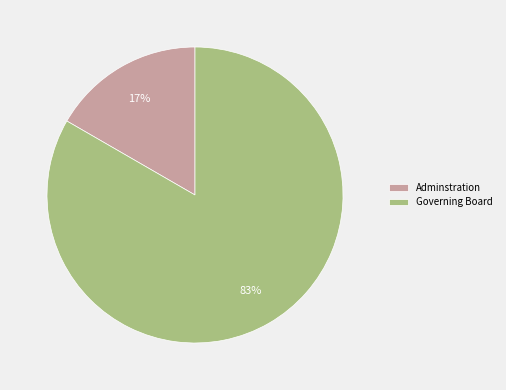

What is the majority slice?

Governing Board